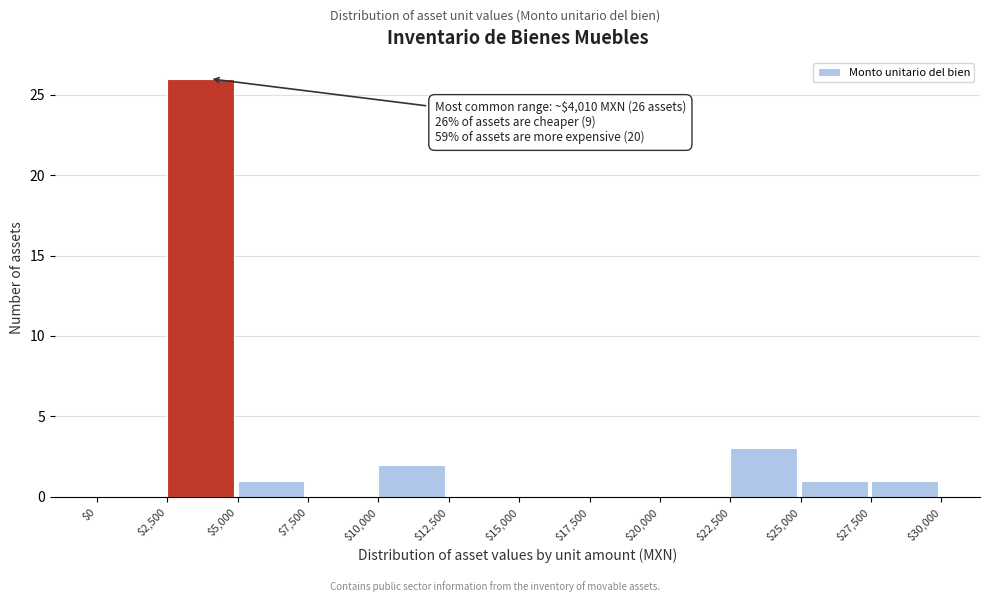

Over which range of the x-axis is the bar tallest?

$2,500 to $5,000